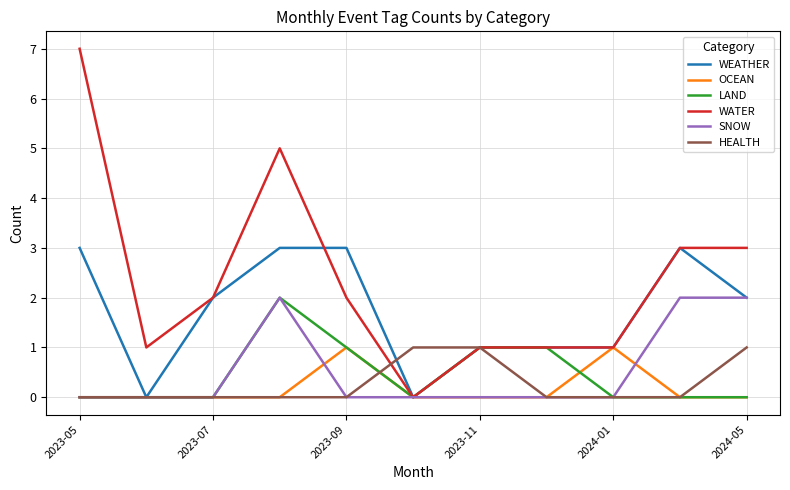

Which series has the largest total across all categories?

WATER